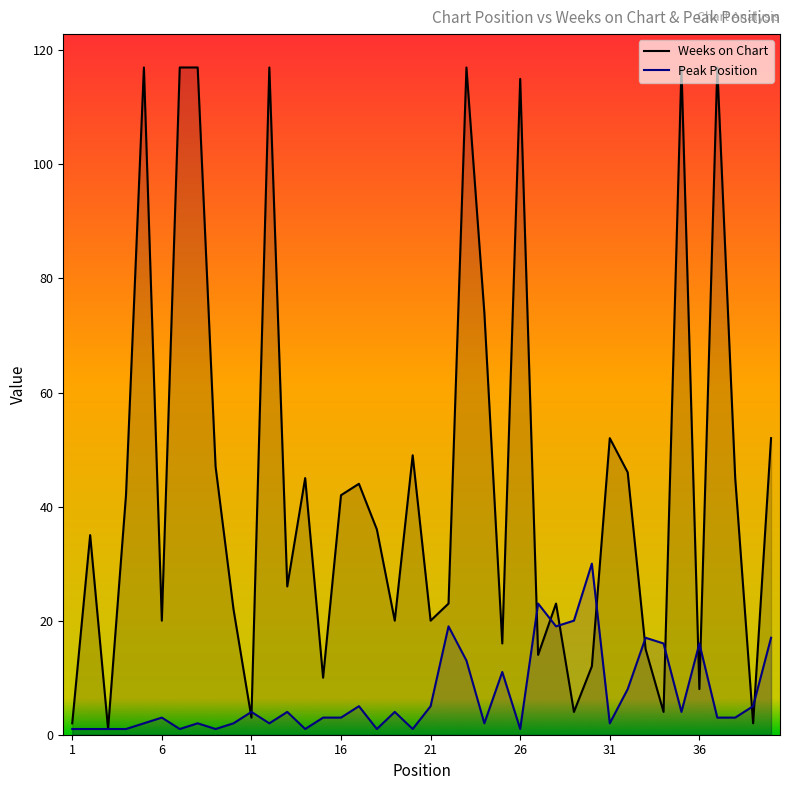

What is the total value across all series at 6?

23